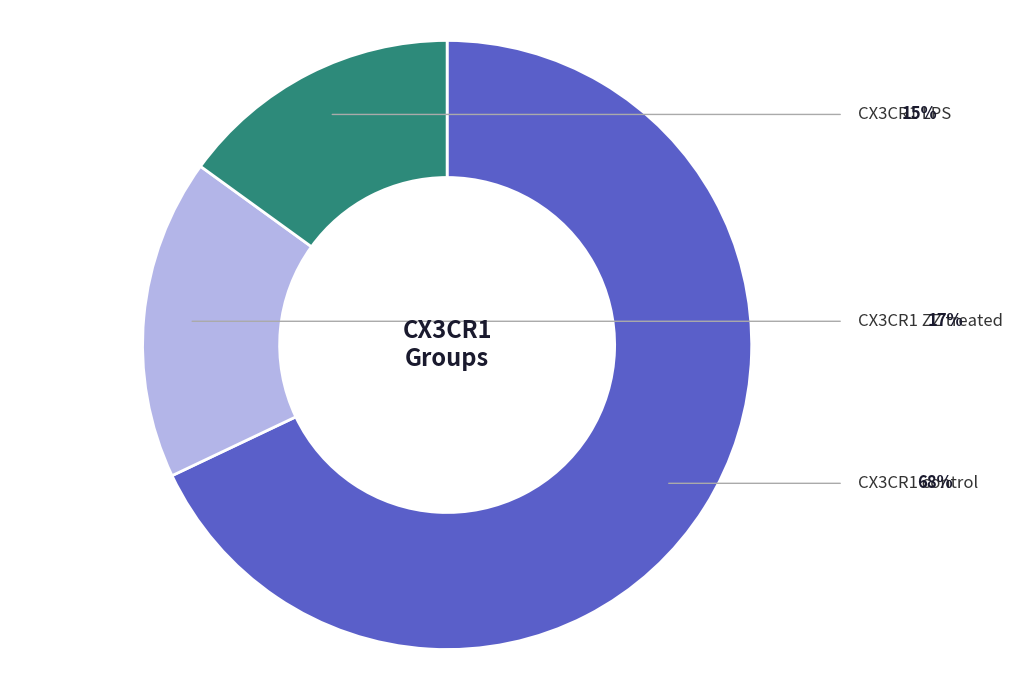

Does any single category account for the majority?

Yes